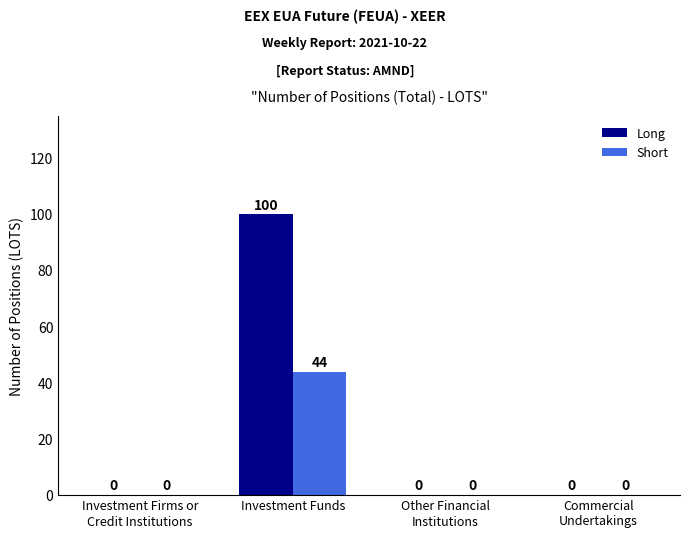

What is the sum of all Long values?

100